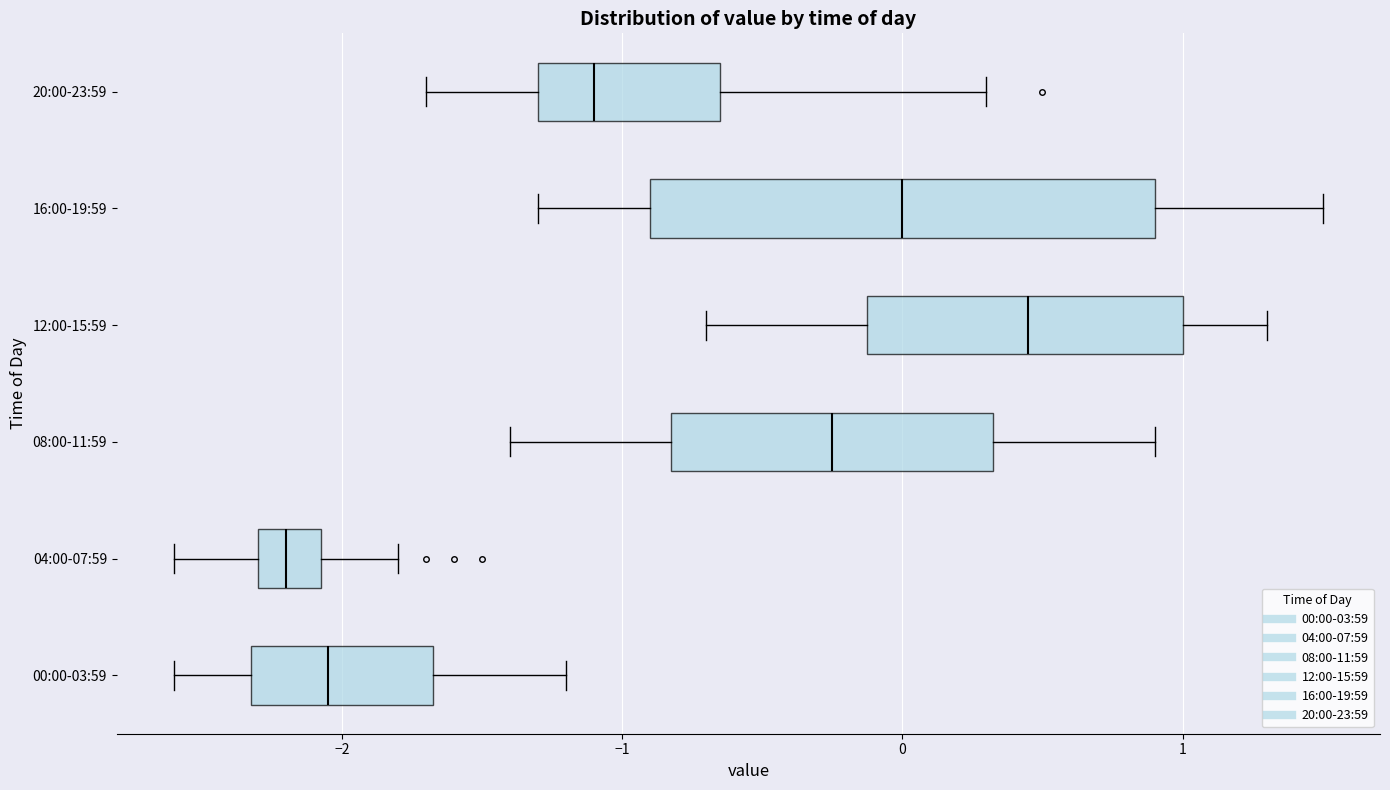

Reading bottom to top, read every box against the x-axis: the position of its median line, the range the box covers, and the ends of its whiskers. The values are not printed on the chart, so give them approximately, as read against the axis.

00:00-03:59: median -2.0, box -2.3 to -1.7, whiskers -2.6 to -1.2
04:00-07:59: median -2.2, box -2.3 to -2.1, whiskers -2.6 to -1.8
08:00-11:59: median -0.2, box -0.8 to 0.3, whiskers -1.4 to 0.9
12:00-15:59: median 0.5, box -0.1 to 1.0, whiskers -0.7 to 1.3
16:00-19:59: median 0.0, box -0.9 to 0.9, whiskers -1.3 to 1.5
20:00-23:59: median -1.1, box -1.3 to -0.6, whiskers -1.7 to 0.3